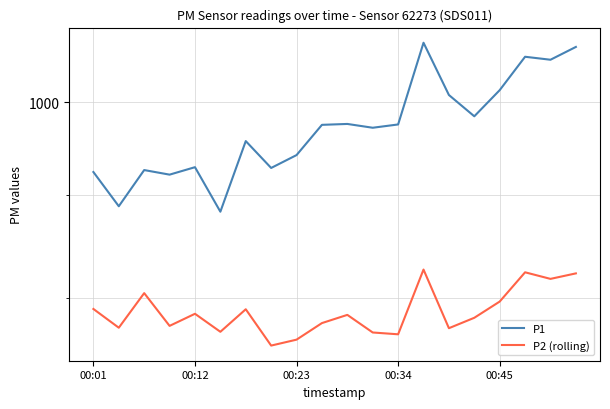

At which category is the sum across all series the highest?

13